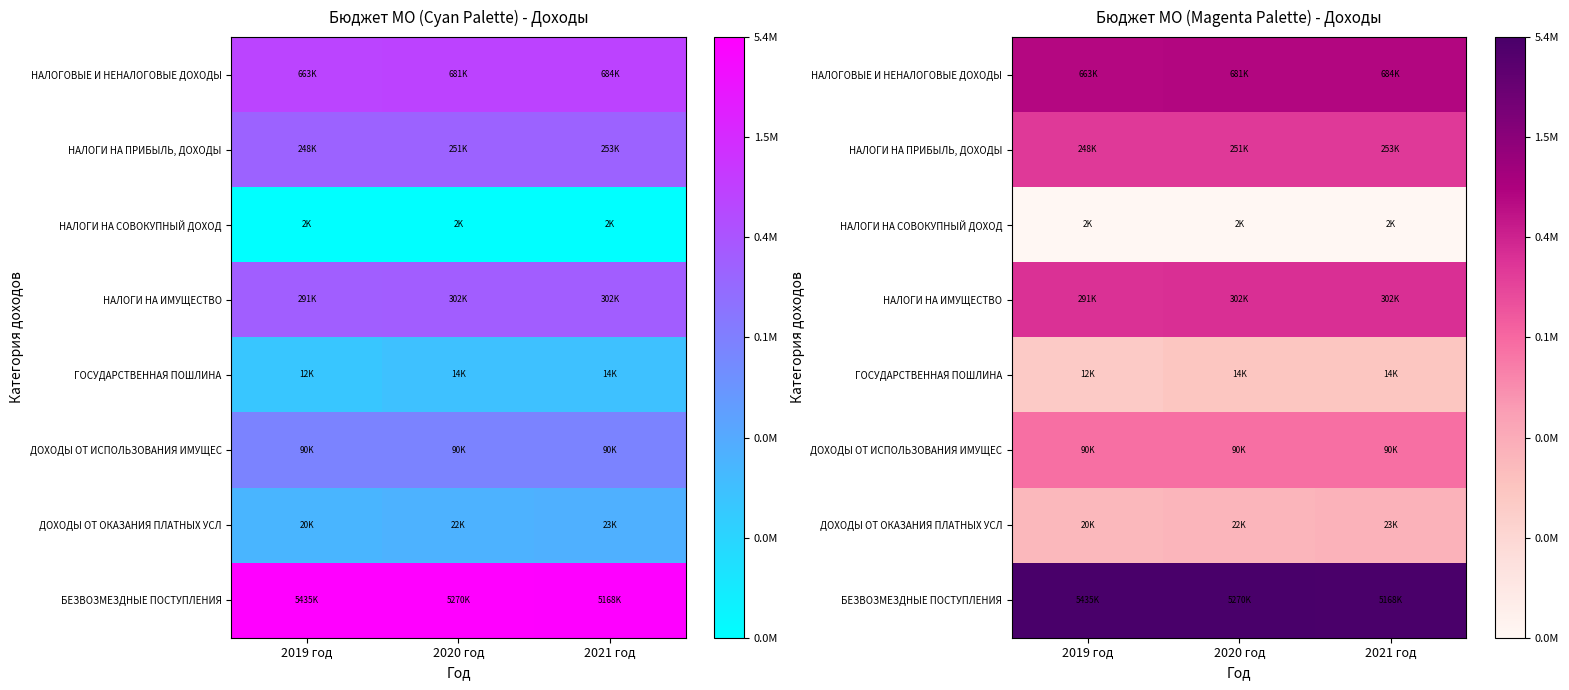

Which label corresponds to the smallest value in the chart?

2019 год